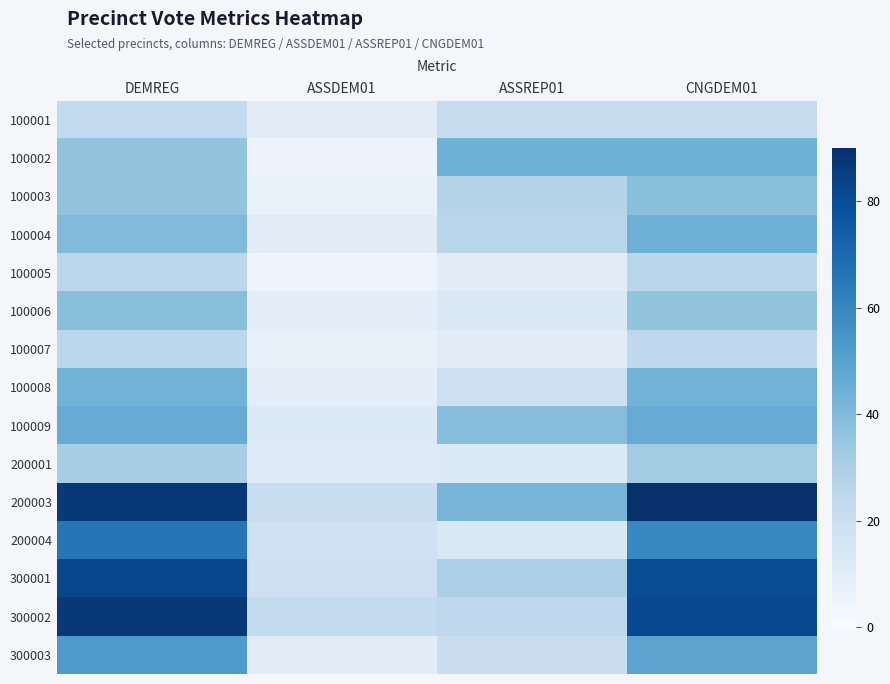

Reading left to right, what are all the values shown in this chart?

100001: DEMREG=23	ASSDEM01=10	ASSREP01=22	CNGDEM01=22
100002: DEMREG=36	ASSDEM01=5	ASSREP01=44	CNGDEM01=44
100003: DEMREG=36	ASSDEM01=6	ASSREP01=27	CNGDEM01=38
100004: DEMREG=40	ASSDEM01=10	ASSREP01=26	CNGDEM01=44
100005: DEMREG=25	ASSDEM01=4	ASSREP01=10	CNGDEM01=26
100006: DEMREG=38	ASSDEM01=9	ASSREP01=13	CNGDEM01=36
100007: DEMREG=25	ASSDEM01=7	ASSREP01=10	CNGDEM01=24
100008: DEMREG=43	ASSDEM01=9	ASSREP01=19	CNGDEM01=43
100009: DEMREG=46	ASSDEM01=12	ASSREP01=39	CNGDEM01=46
200001: DEMREG=31	ASSDEM01=11	ASSREP01=12	CNGDEM01=32
200003: DEMREG=87	ASSDEM01=21	ASSREP01=42	CNGDEM01=90
200004: DEMREG=66	ASSDEM01=18	ASSREP01=13	CNGDEM01=60
300001: DEMREG=82	ASSDEM01=19	ASSREP01=30	CNGDEM01=80
300002: DEMREG=87	ASSDEM01=23	ASSREP01=24	CNGDEM01=81
300003: DEMREG=53	ASSDEM01=10	ASSREP01=20	CNGDEM01=49